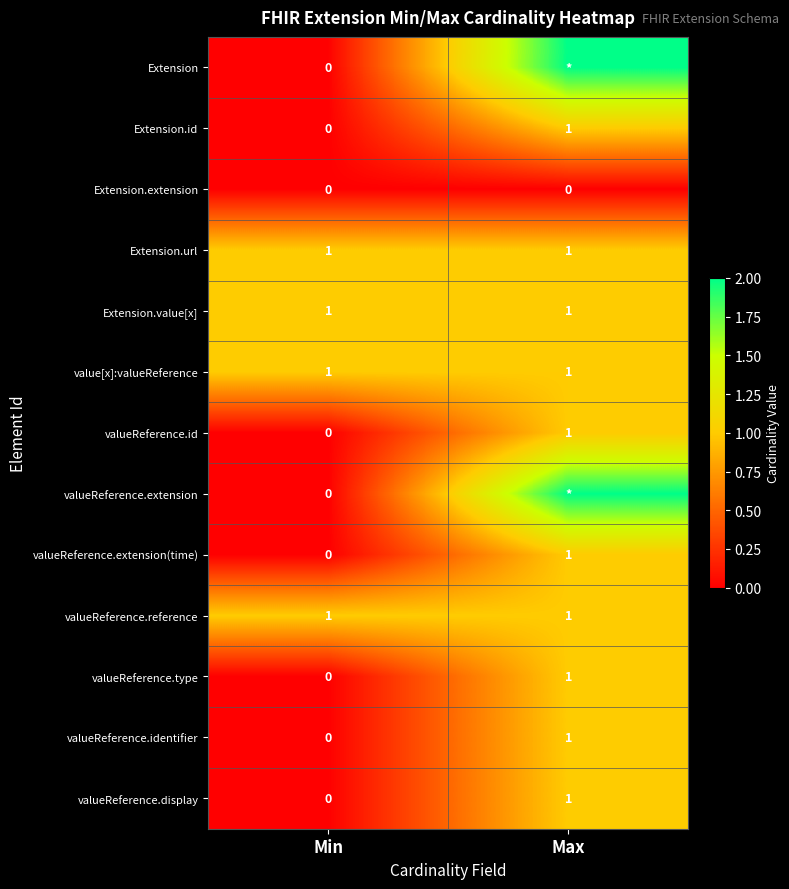

What is the approximate value of Extension.url at Max?

1